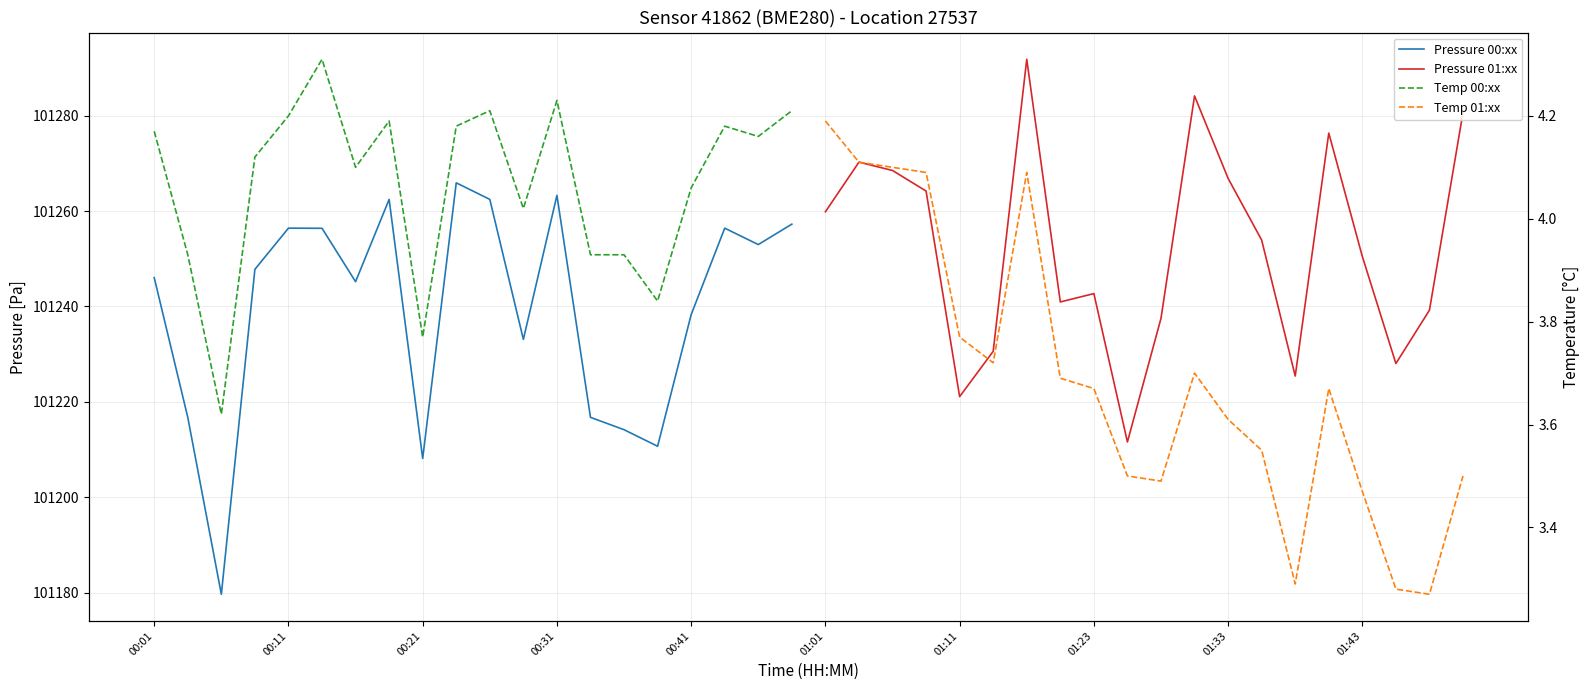

Does the chart display data point markers on the line(s)?

No